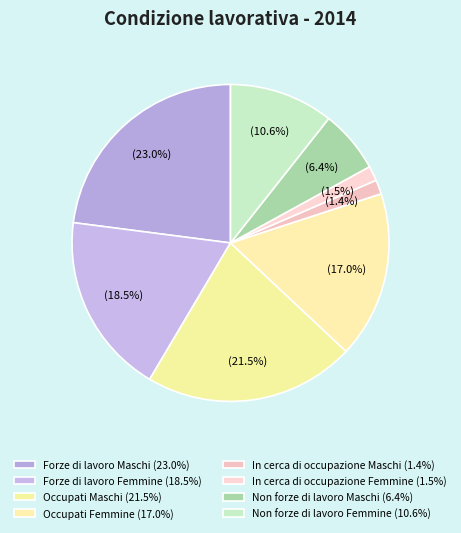

What percentage is the Forze di lavoro Maschi slice, to the nearest percent?

23%